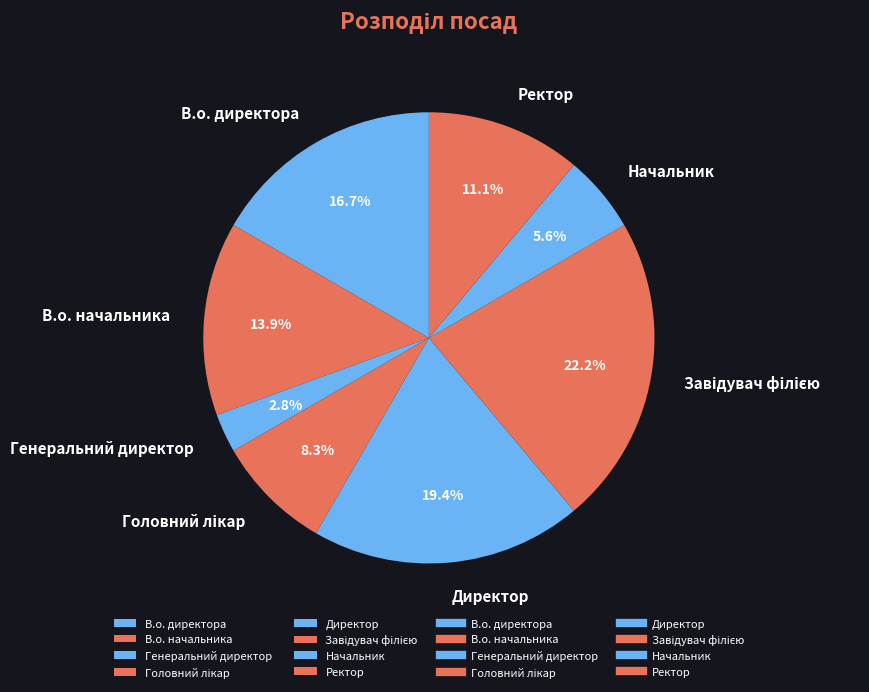

How many segments does this pie chart have?

8